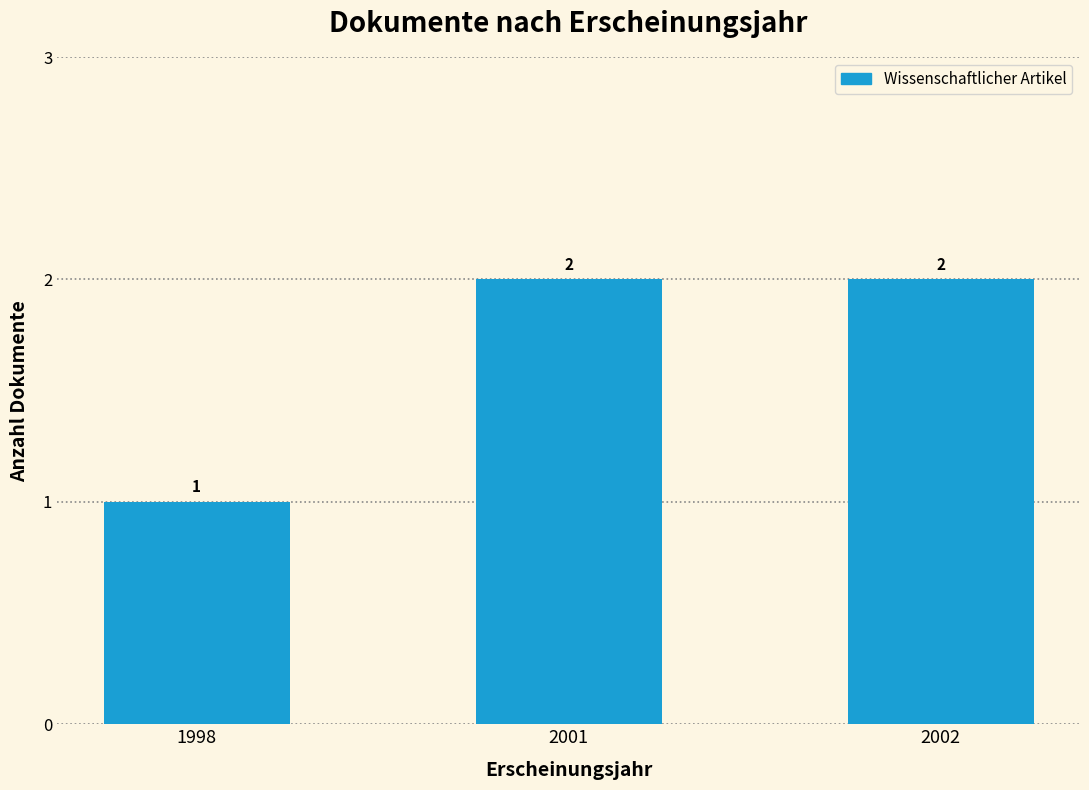

The value at 2002 is 1. True or false?

False